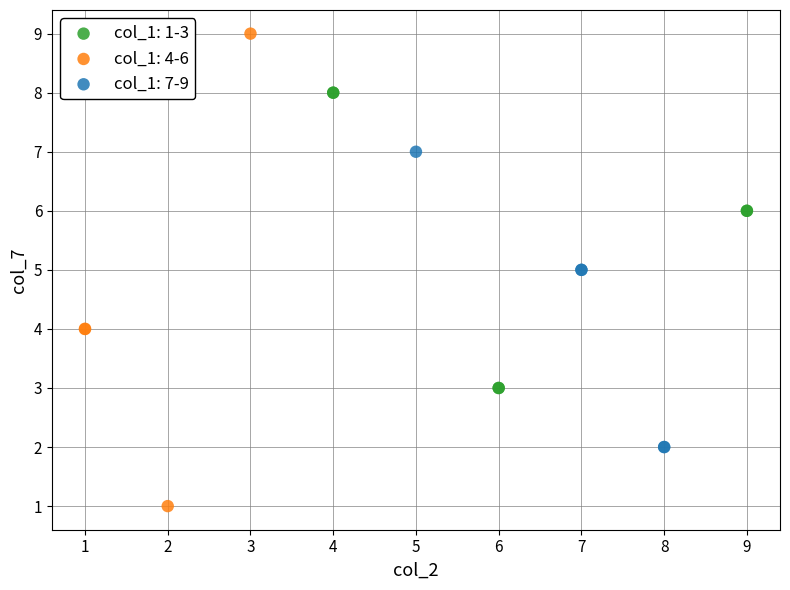

Which series contains the lowest Y value?

col_1: 4-6